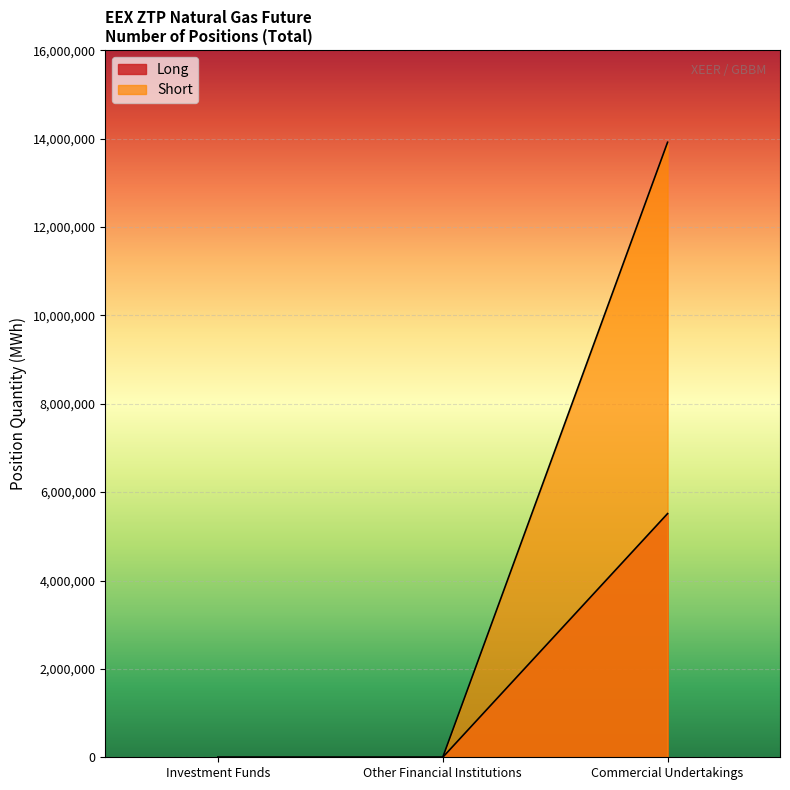

What is the highest value of the Long series?

5514170